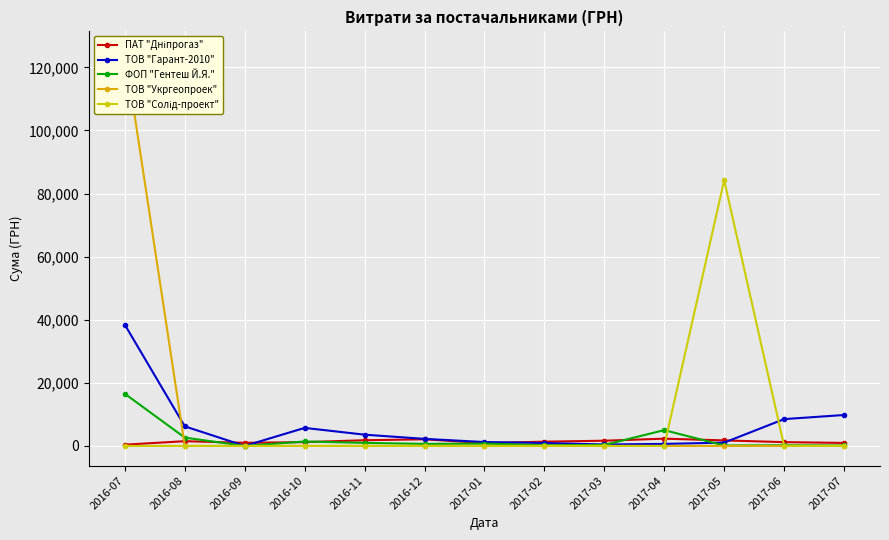

Which category has the lowest value across all series?

2016-09